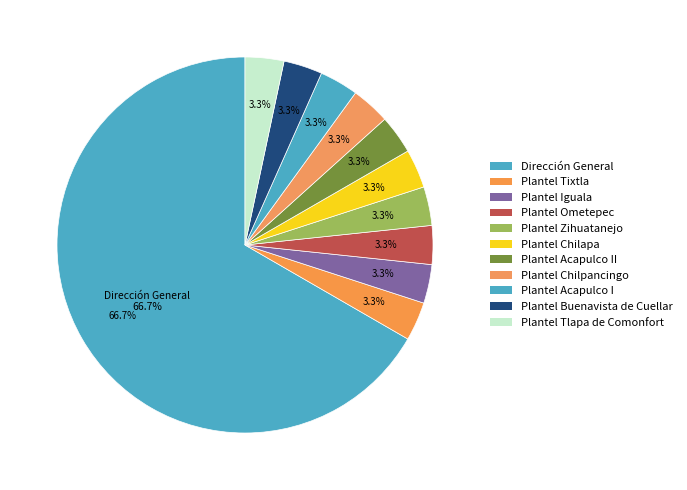

Do Plantel Zihuatanejo and Plantel Acapulco I together represent more than half of the pie?

No